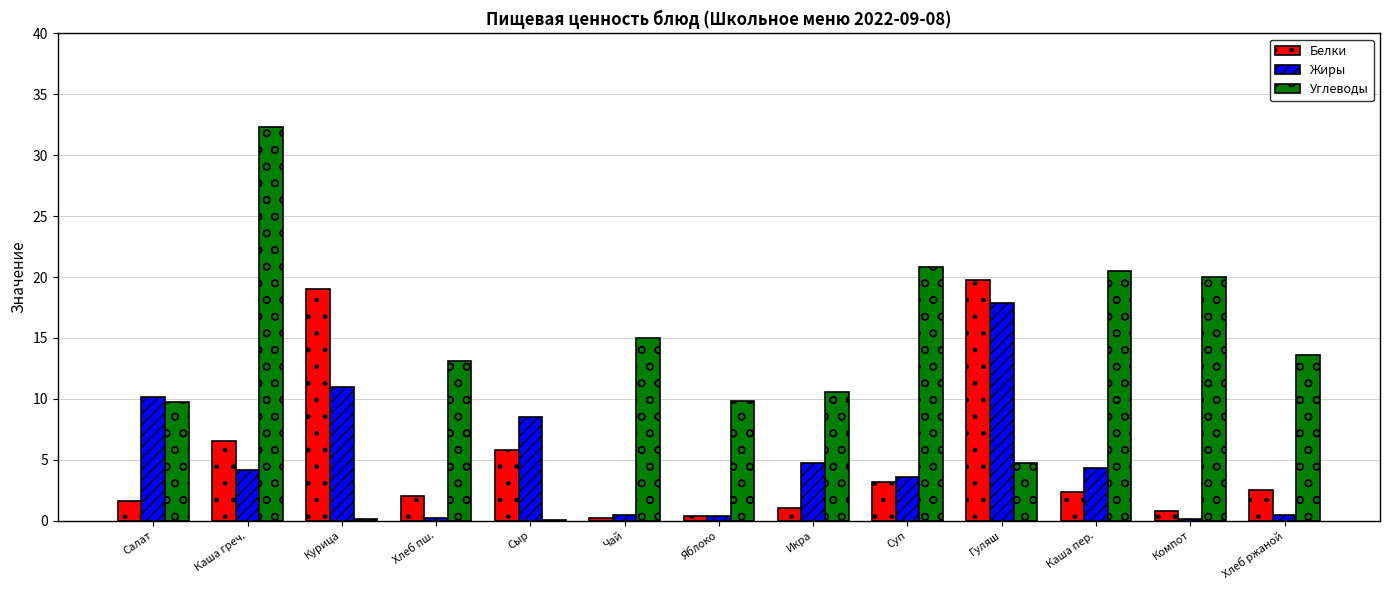

What is the total value across all series at Гуляш?

42.4